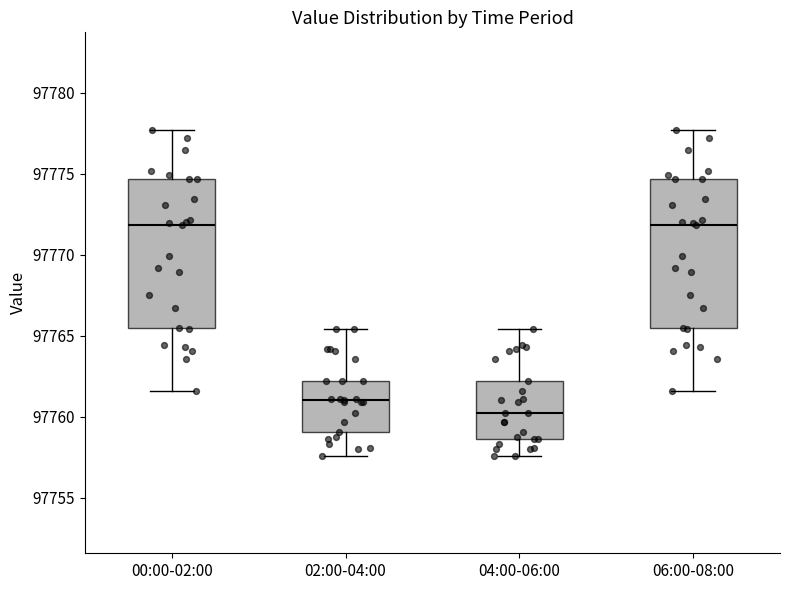

Reading left to right, transcribe this box plot: for each box, give where its median line is, the range the box spans, and where its two whiskers end, as read against the y-axis. The values are not printed on the chart, so give them approximately, as read against the axis.

00:00-02:00: median 97772.0, box 97765.5 to 97774.5, whiskers 97761.5 to 97777.5
02:00-04:00: median 97761.0, box 97759.0 to 97762.0, whiskers 97757.5 to 97765.5
04:00-06:00: median 97760.0, box 97758.5 to 97762.0, whiskers 97757.5 to 97765.5
06:00-08:00: median 97772.0, box 97765.5 to 97774.5, whiskers 97761.5 to 97777.5